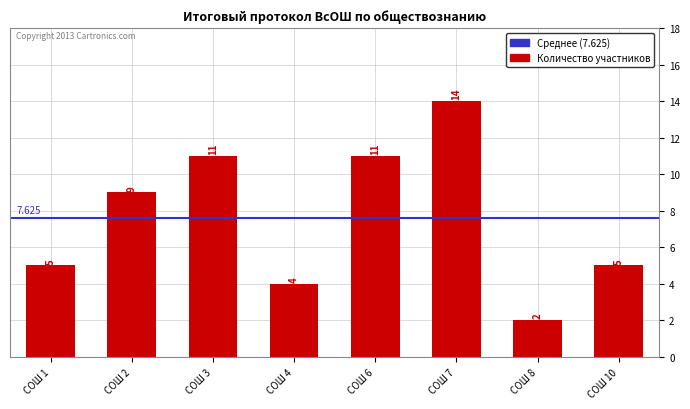

Does the chart contain stacked bars?

No